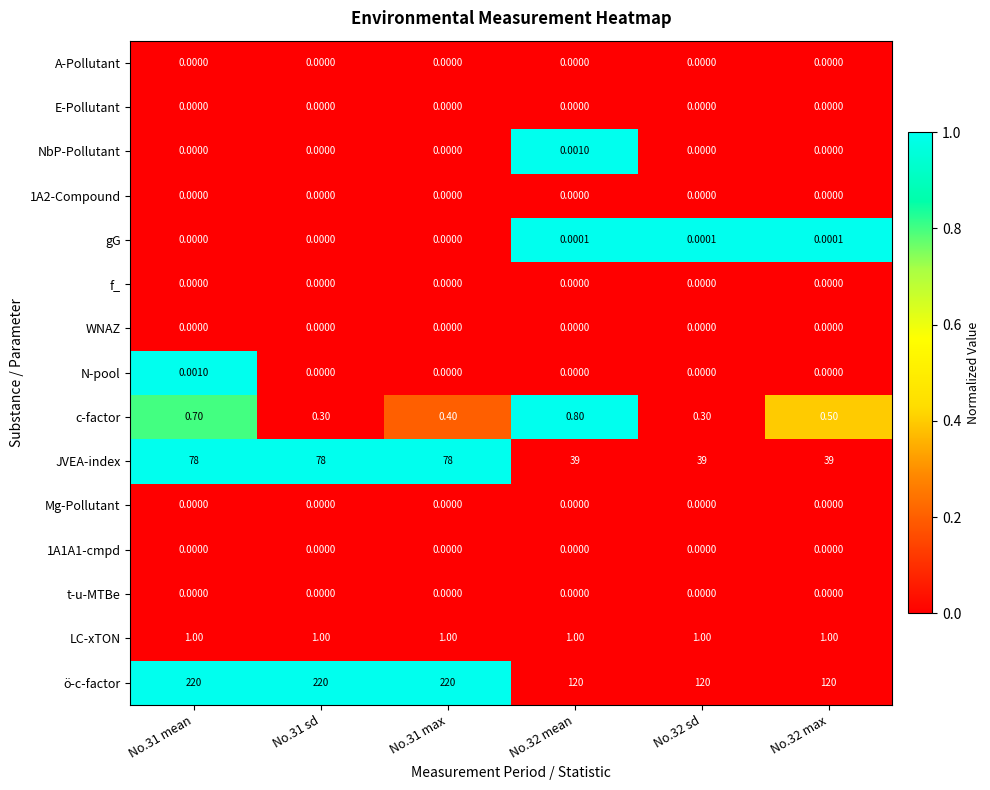

Which series changed the most between No.31 mean and No.32 sd?

ö-c-factor